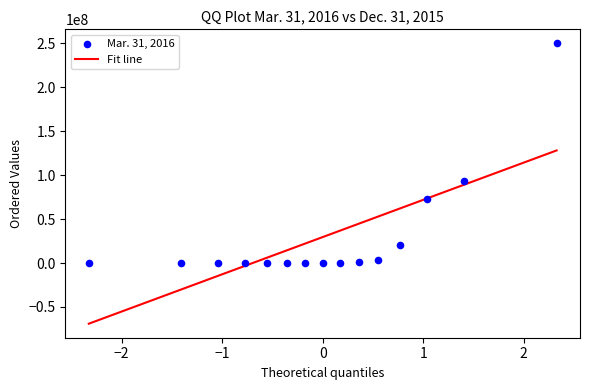

What Y value in the scatter plot is closest to 125000000?

93576893.0